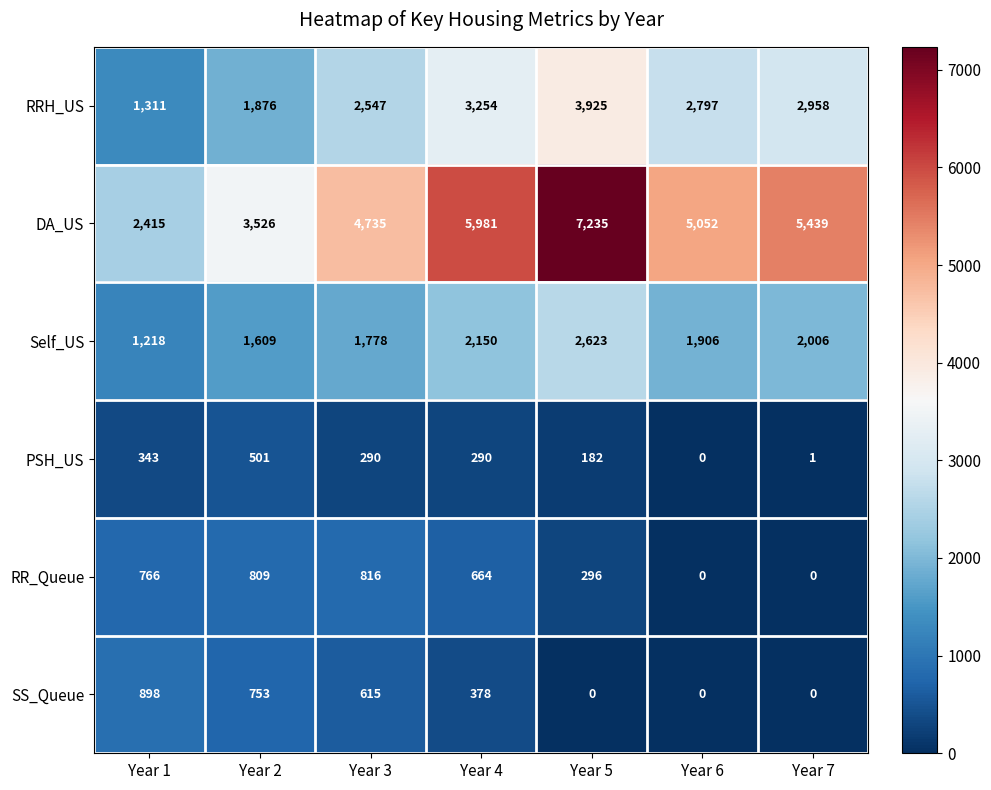

Which series changed the most between Year 5 and Year 7?

DA_US